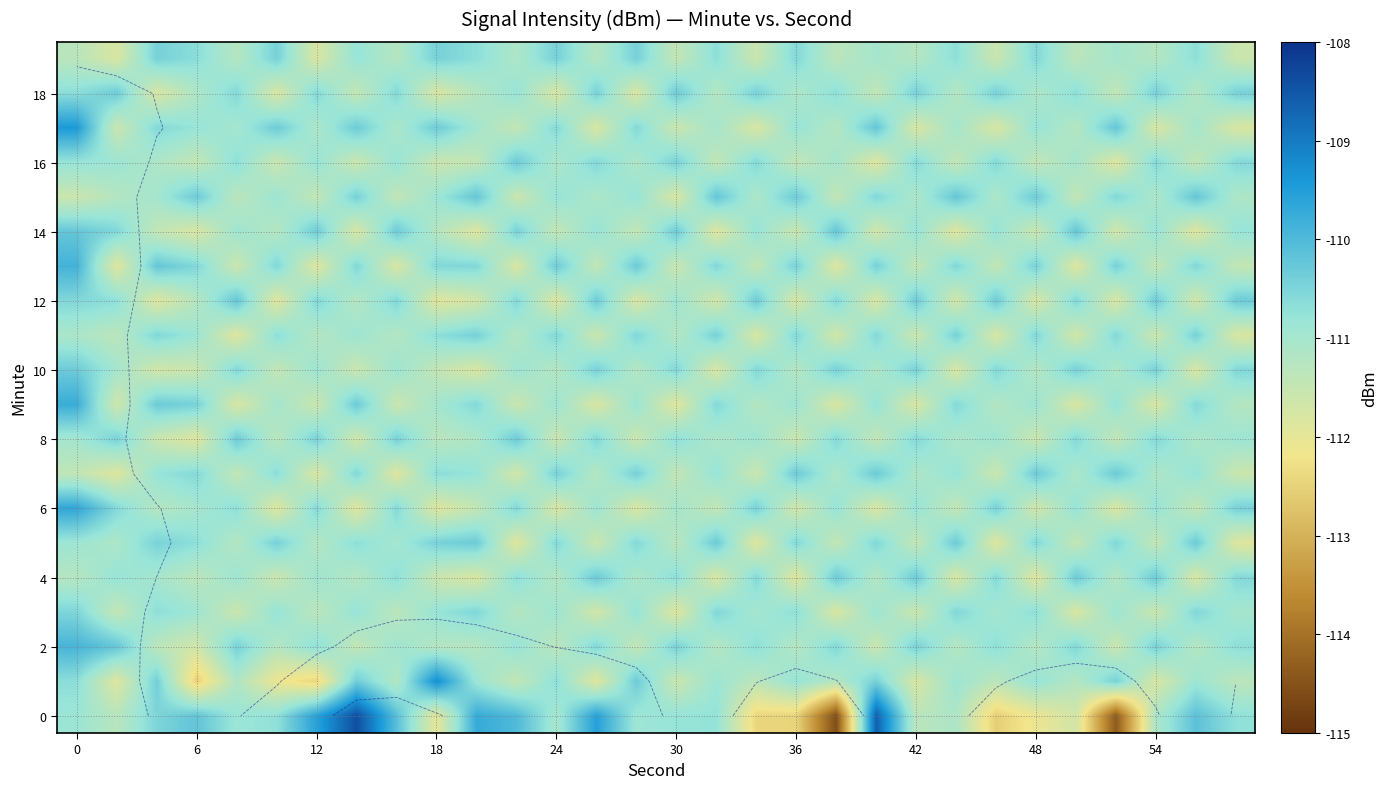

What is the difference between the maximum and second lowest values in the 12 series?

1.7